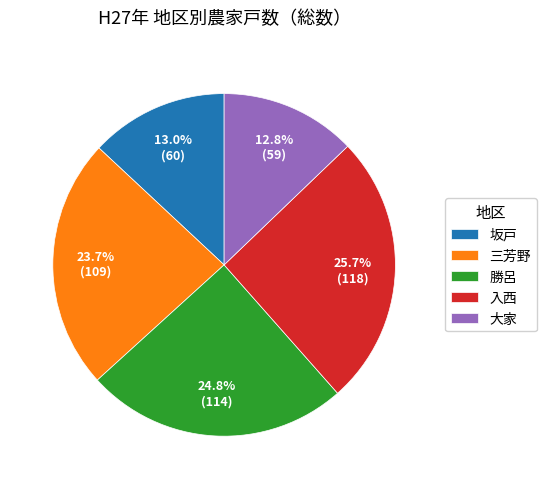

How many segments does this pie chart have?

5